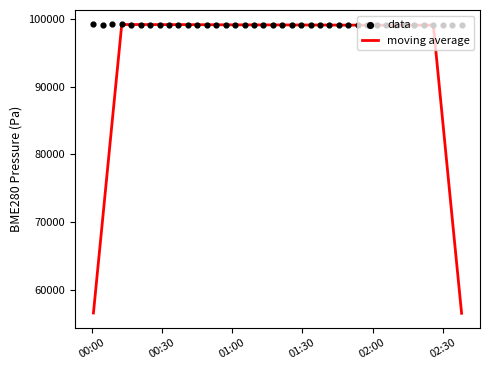

At which category is the sum across all series the highest?

01:30